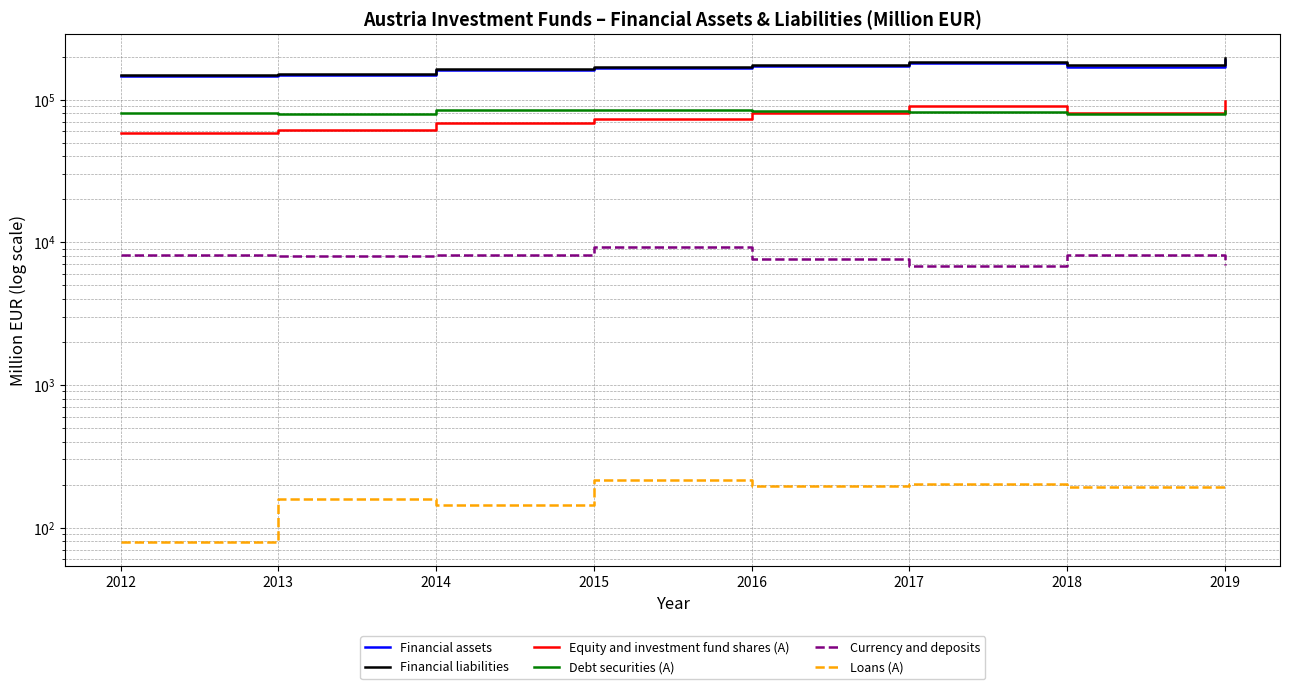

Which series has the widest spread of values?

Financial liabilities